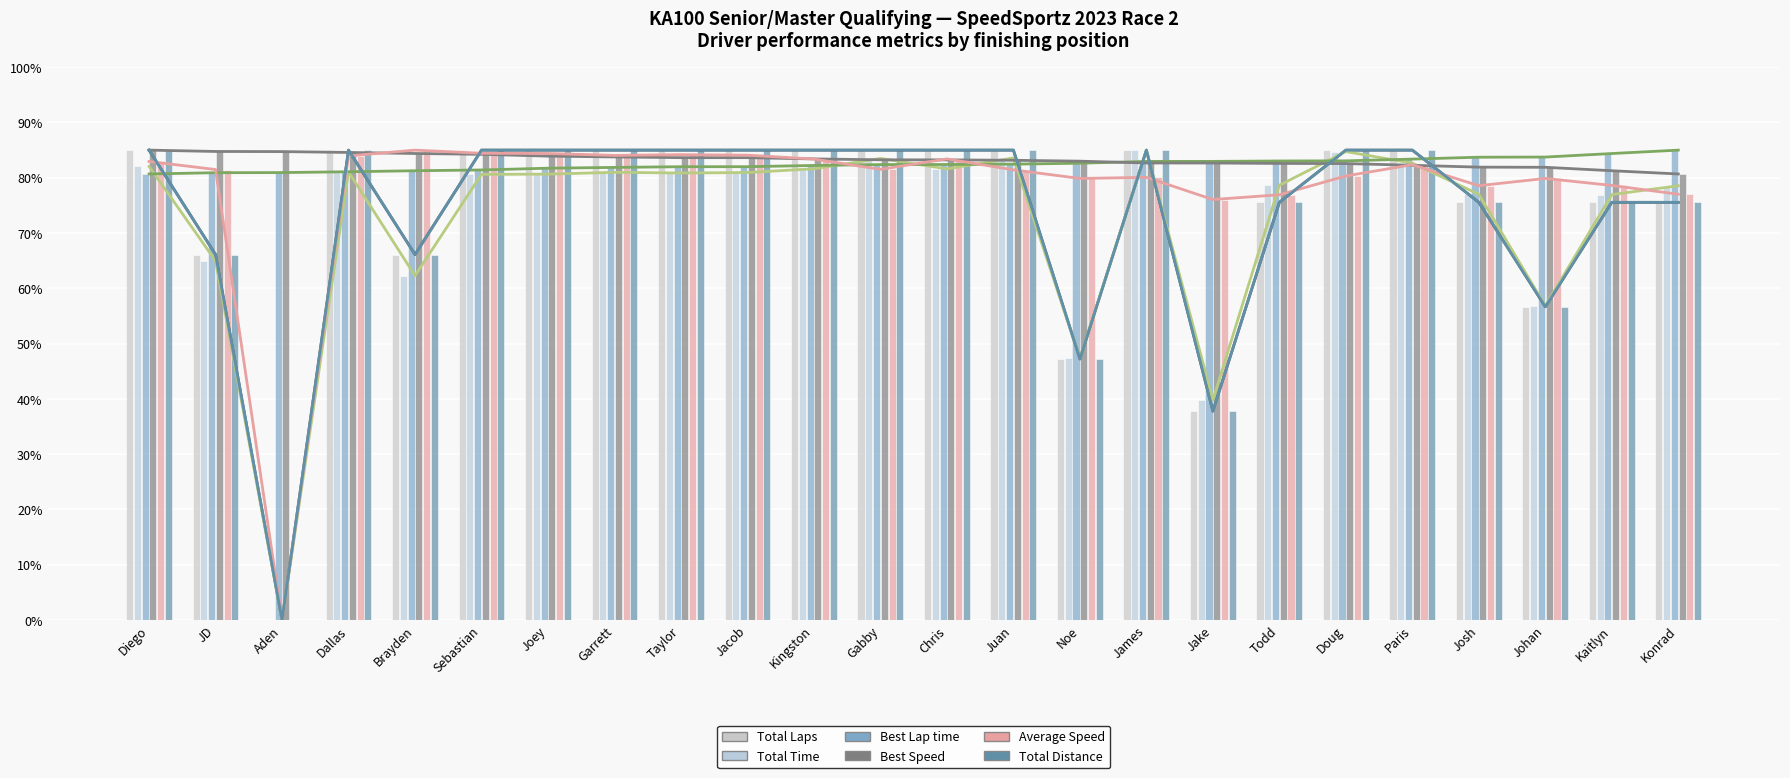

Count the number of categories in the chart.

24